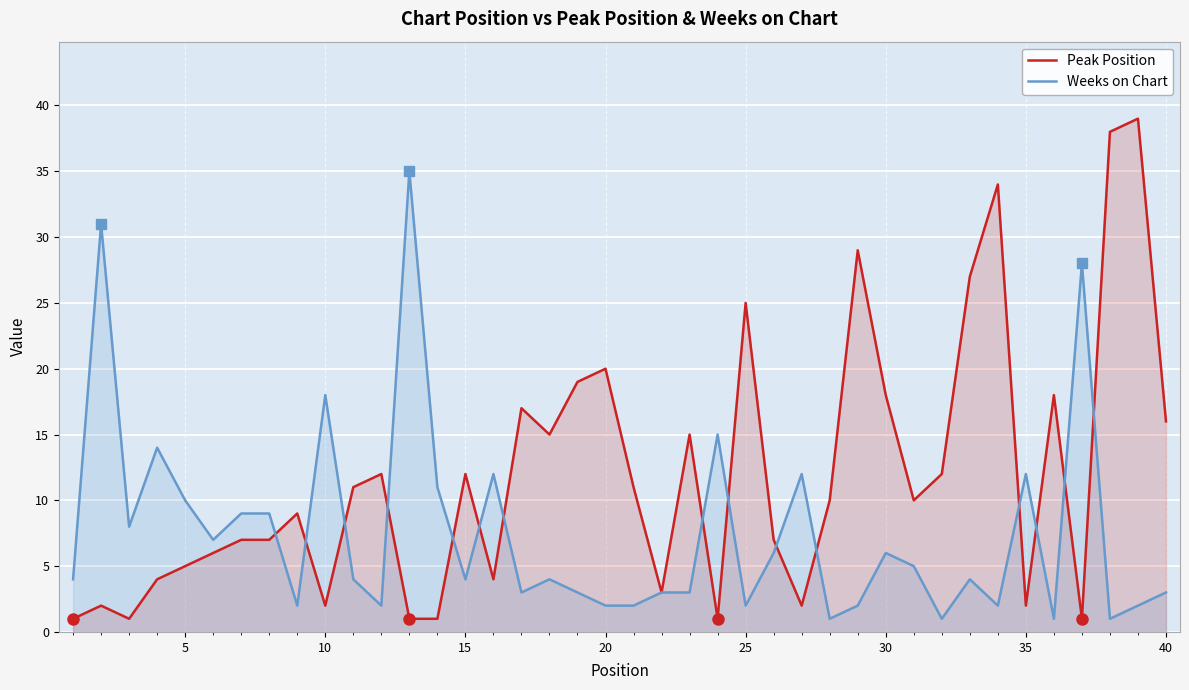

After their last crossing, which series has the higher values: Weeks on Chart or Peak Position?

Peak Position